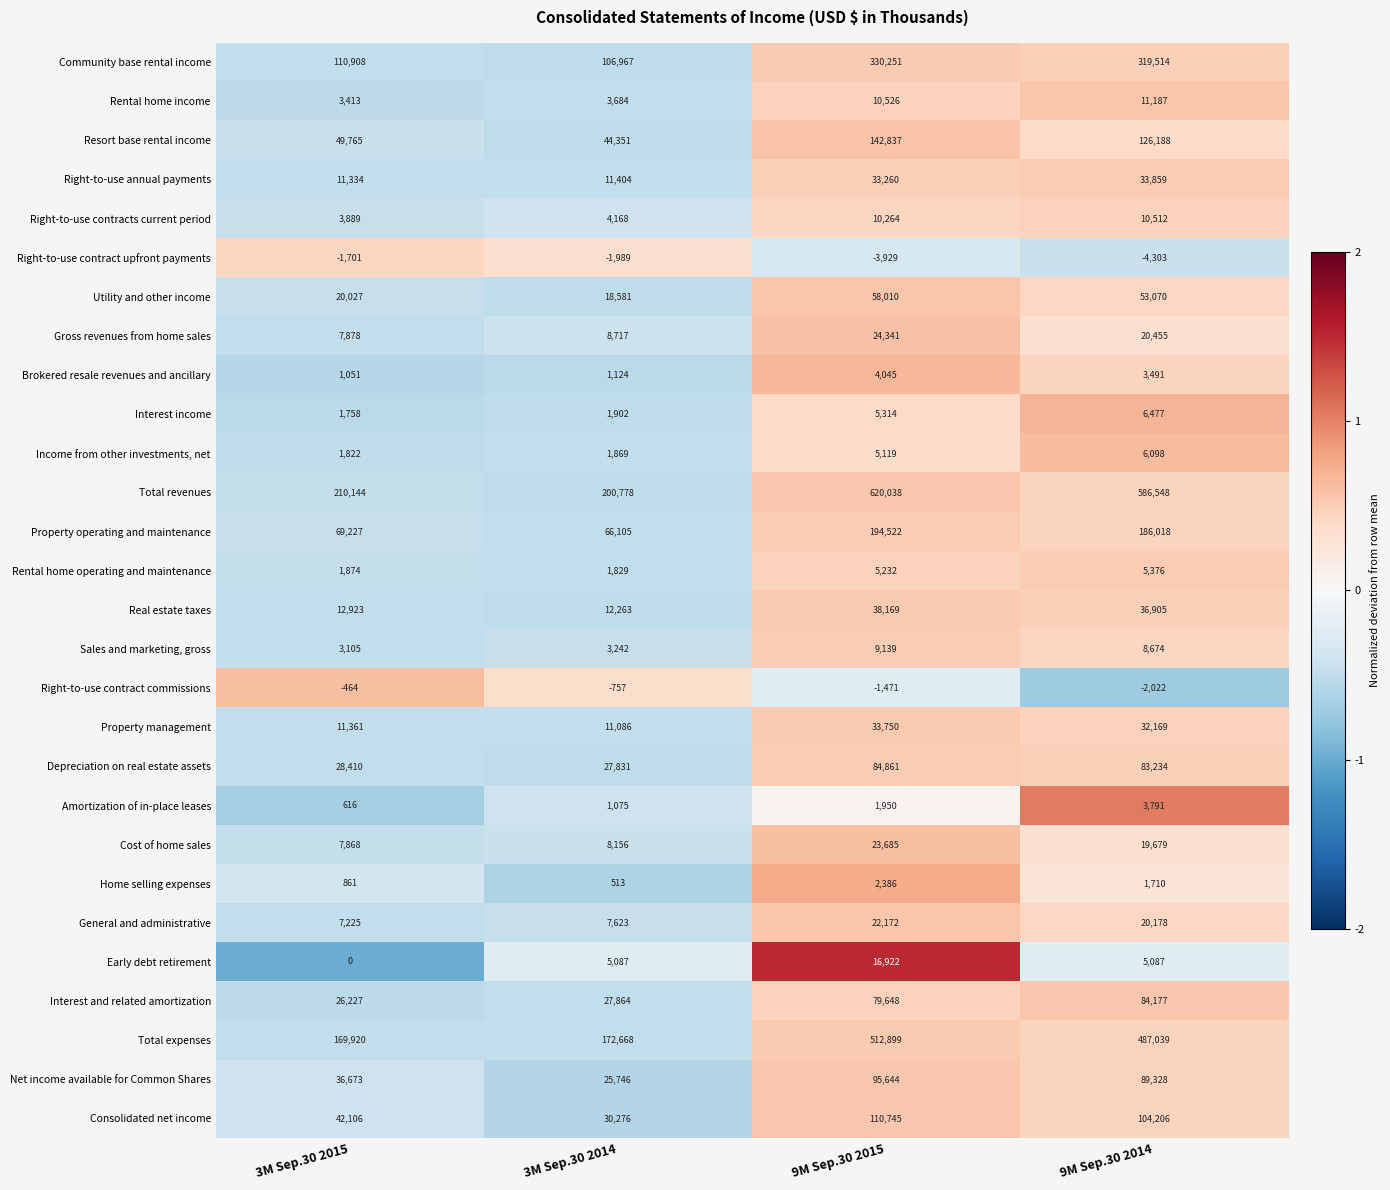

The Property operating and maintenance series shows 326598 at 9M Sep.30 2014. True or false?

False